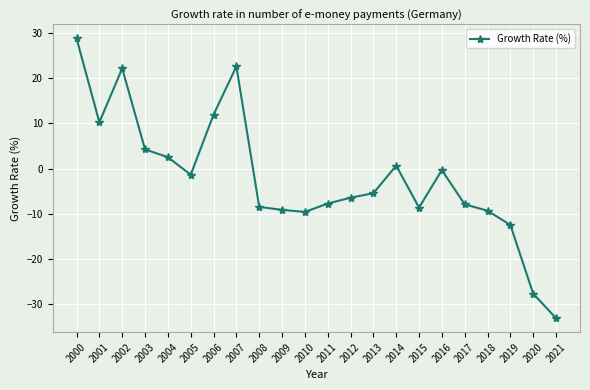

Where is the data nearest to the value -2?

2005